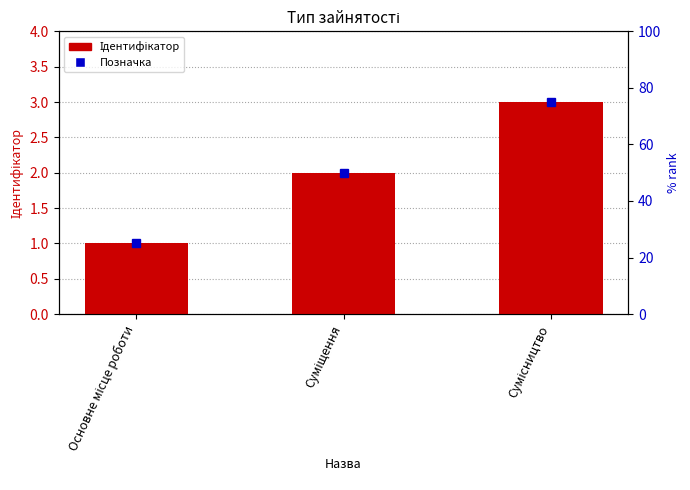

What is the difference between the maximum and minimum values?

2